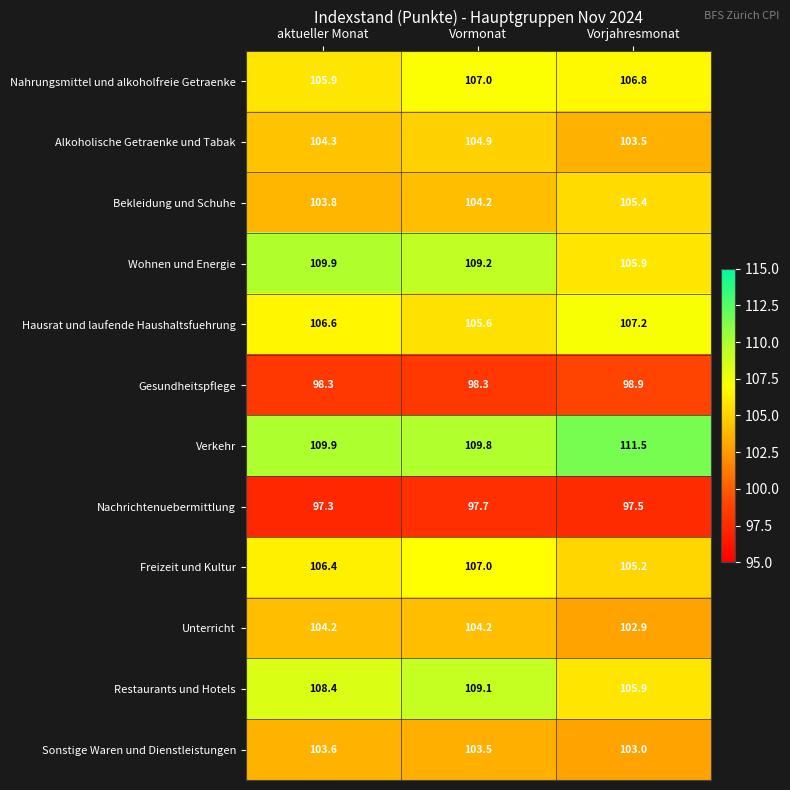

At how many categories does at least one series exceed 100?

3